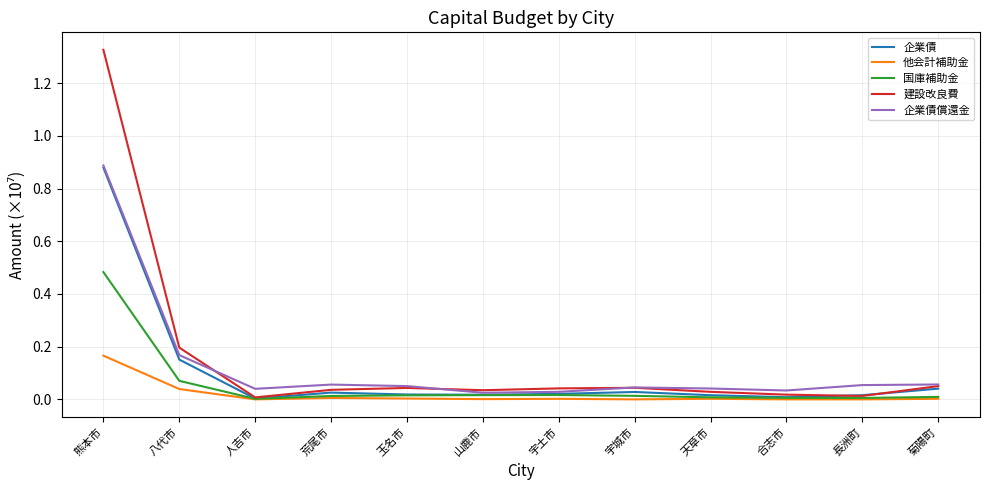

Which series changed the most between 熊本市 and 宇土市?

建設改良費